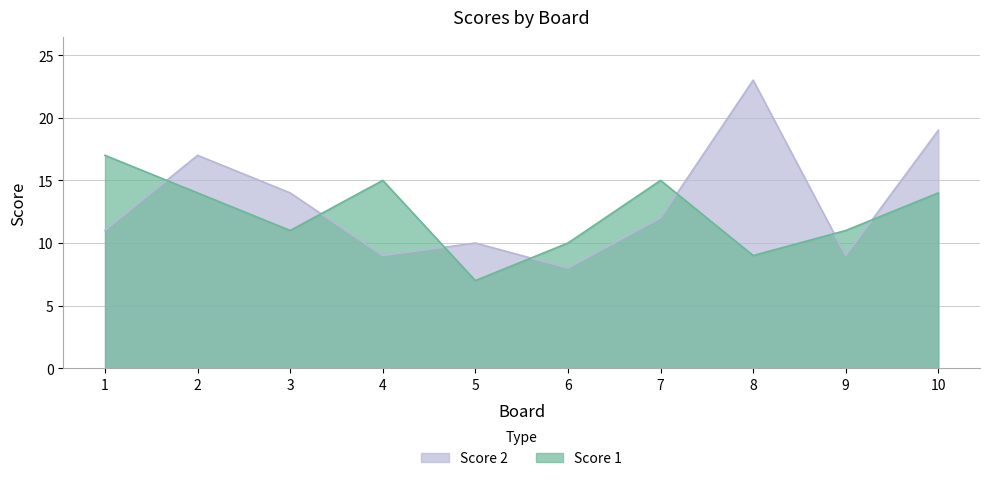

How many lines are shown in the chart?

2